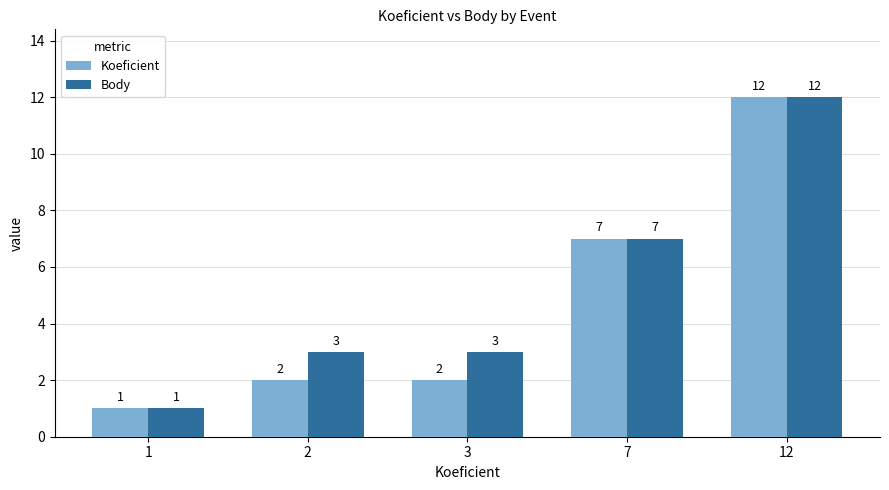

Which series changed the most between 3 and 12?

Koeficient